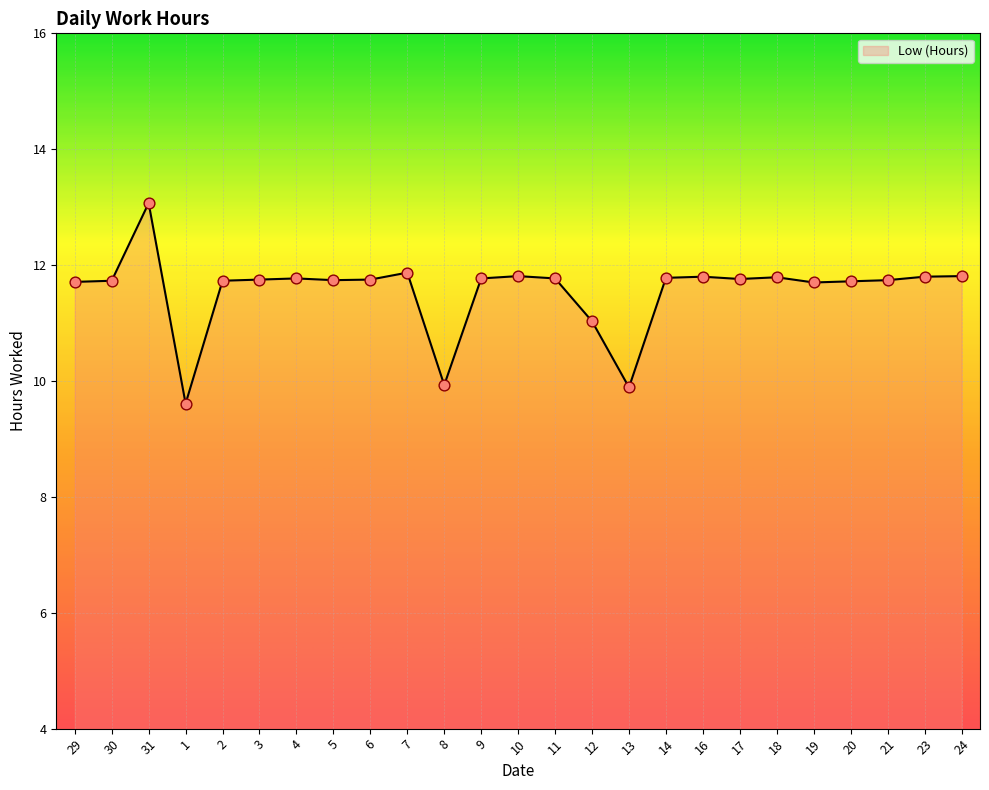

Between 19 and 16, which is larger?

16